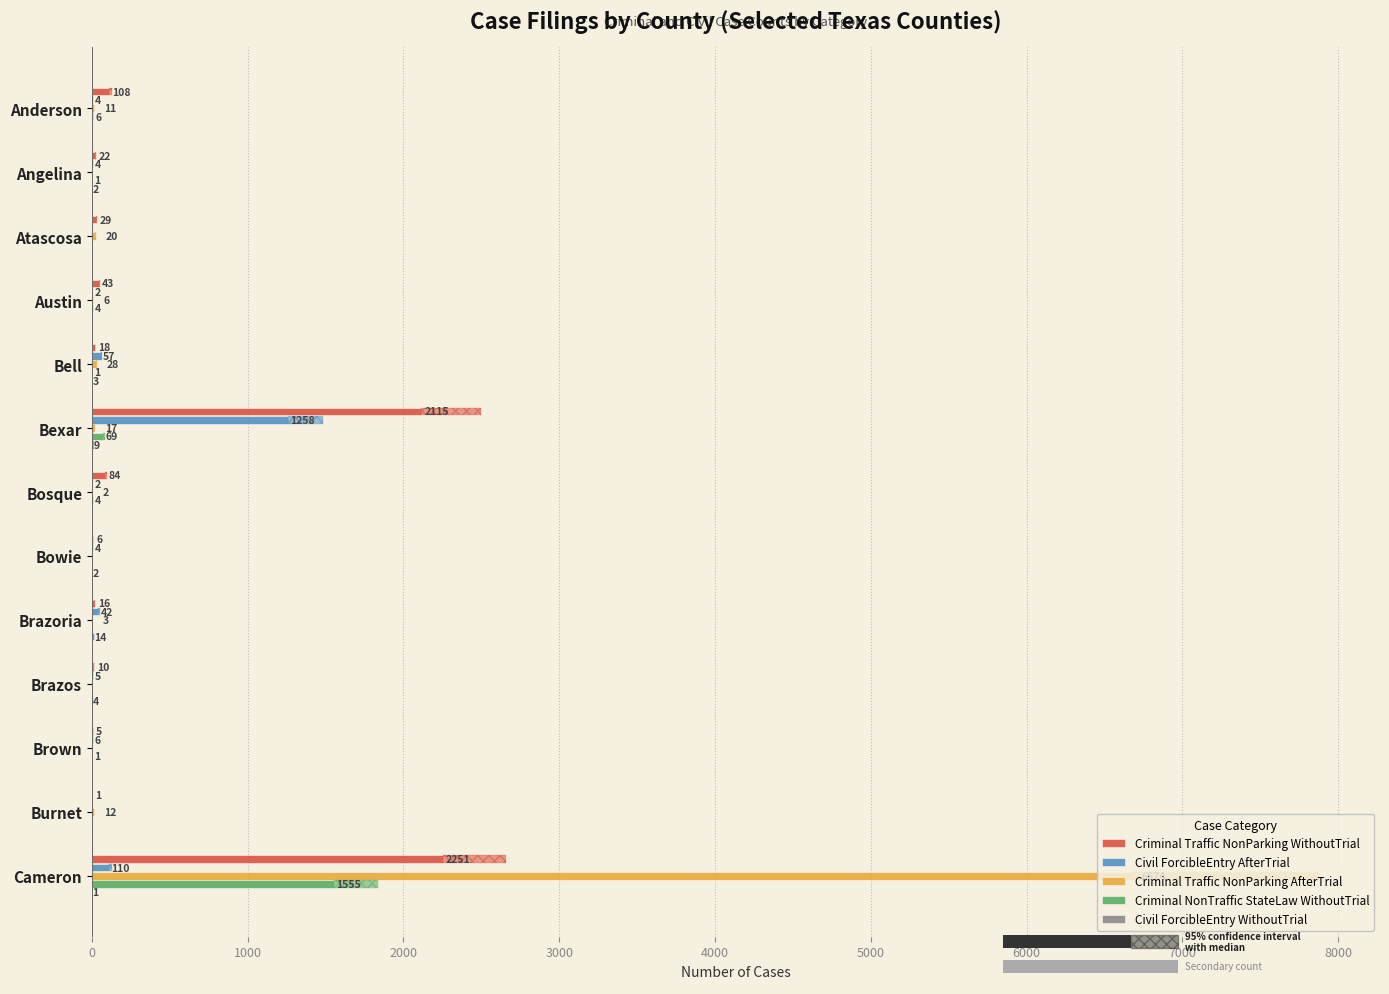

How many values in Civil ForcibleEntry AfterTrial are above zero?

11